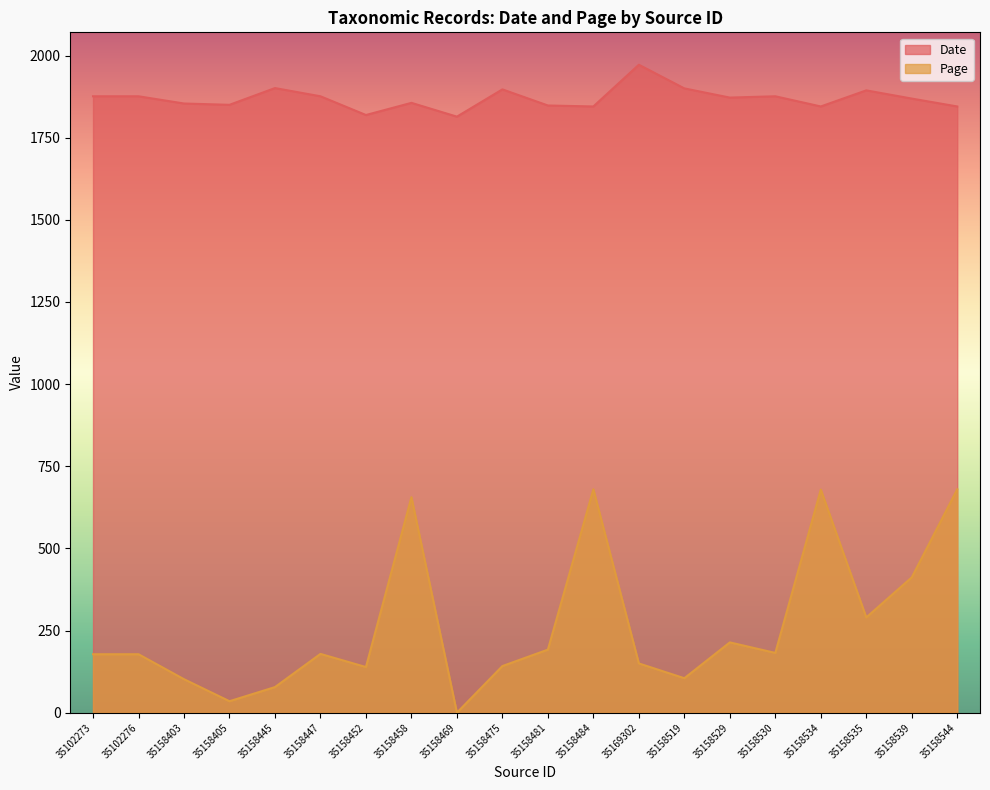

What is the sum of all Date values?

37385